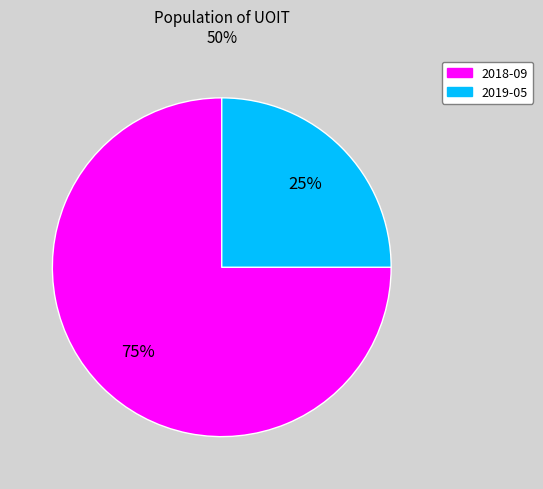

Does 2018-09 account for over 50% of the chart?

Yes